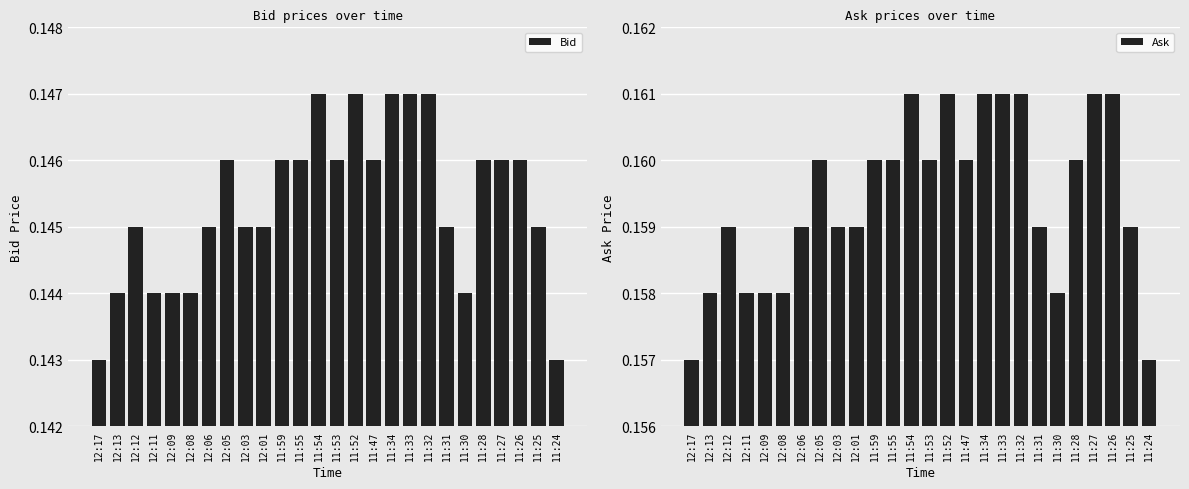

At which label does Bid reach its peak?

11:54